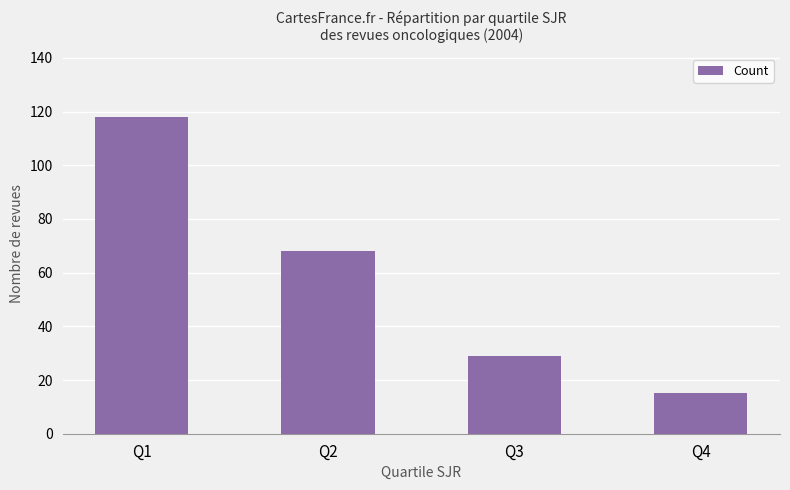

What is the difference between the maximum and minimum values?

103